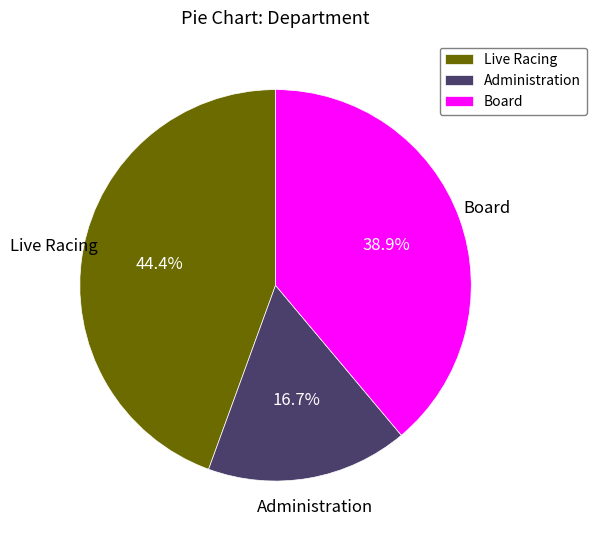

To the nearest percent, what is the average slice percentage?

33%